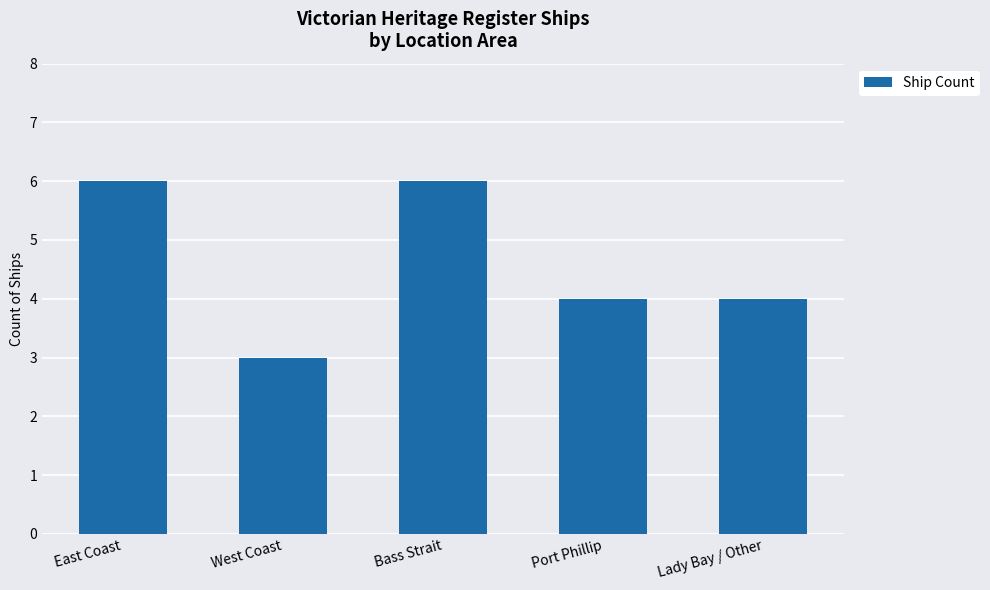

What is the sum of all values?

23